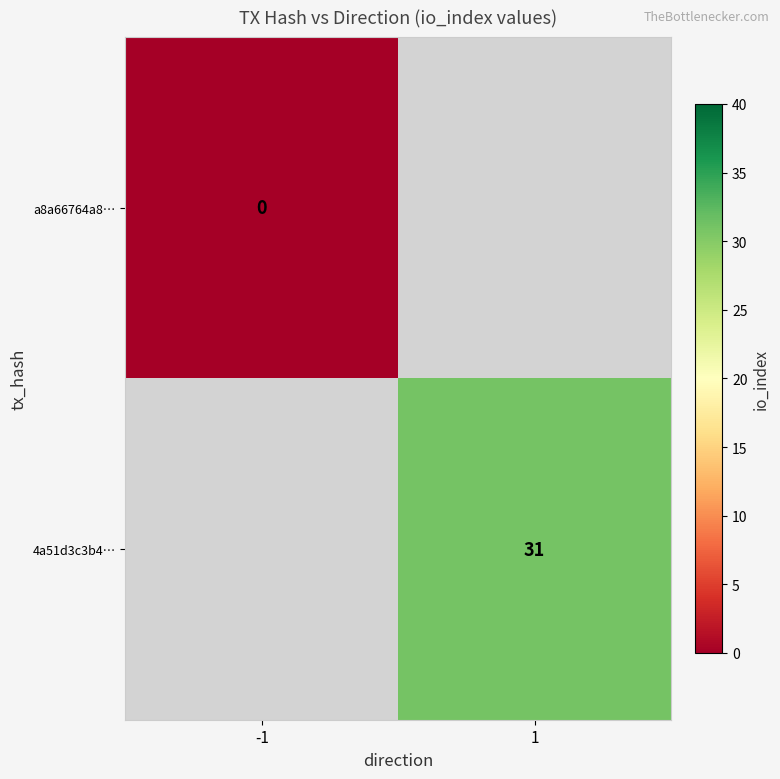

How many positive values does the 4a51d3c3b4… series have?

1